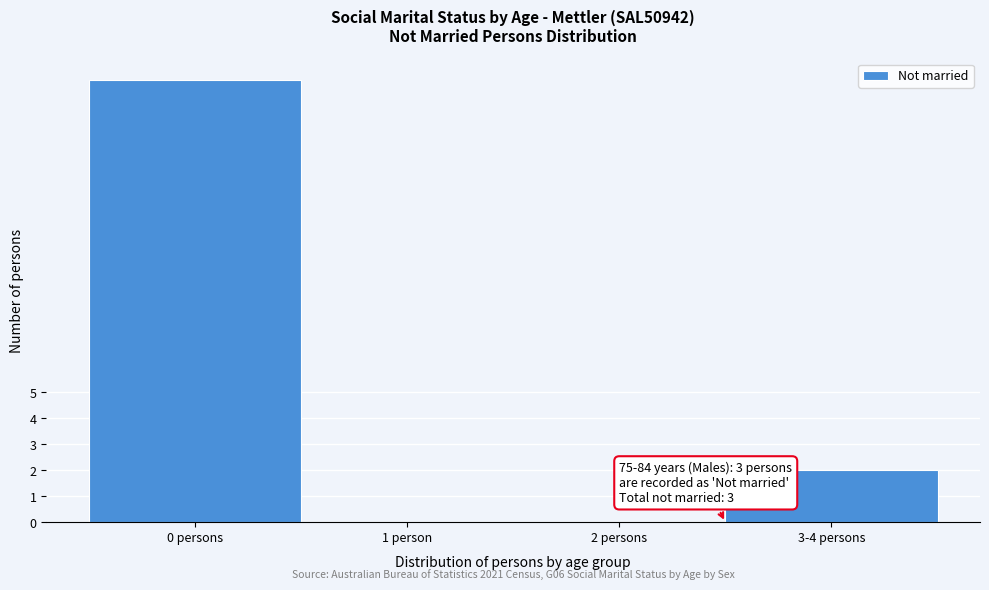

Reading right to left, what are all the values shown in this chart?

3-4 persons=2	2 persons=0	1 person=0	0 persons=17